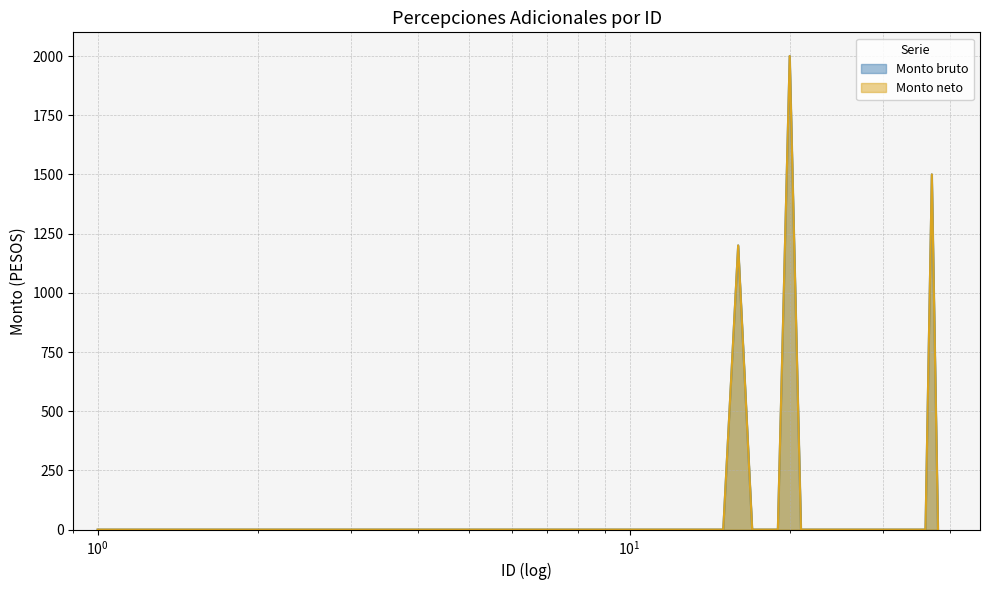

What is the sum of all Monto neto values?

4700